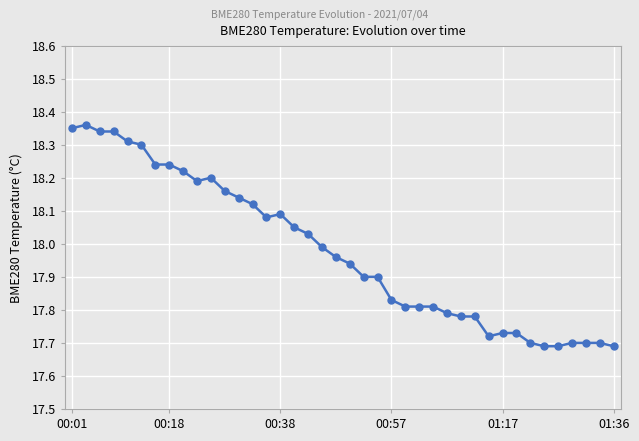

What is the difference between the second highest and second lowest values?

0.7